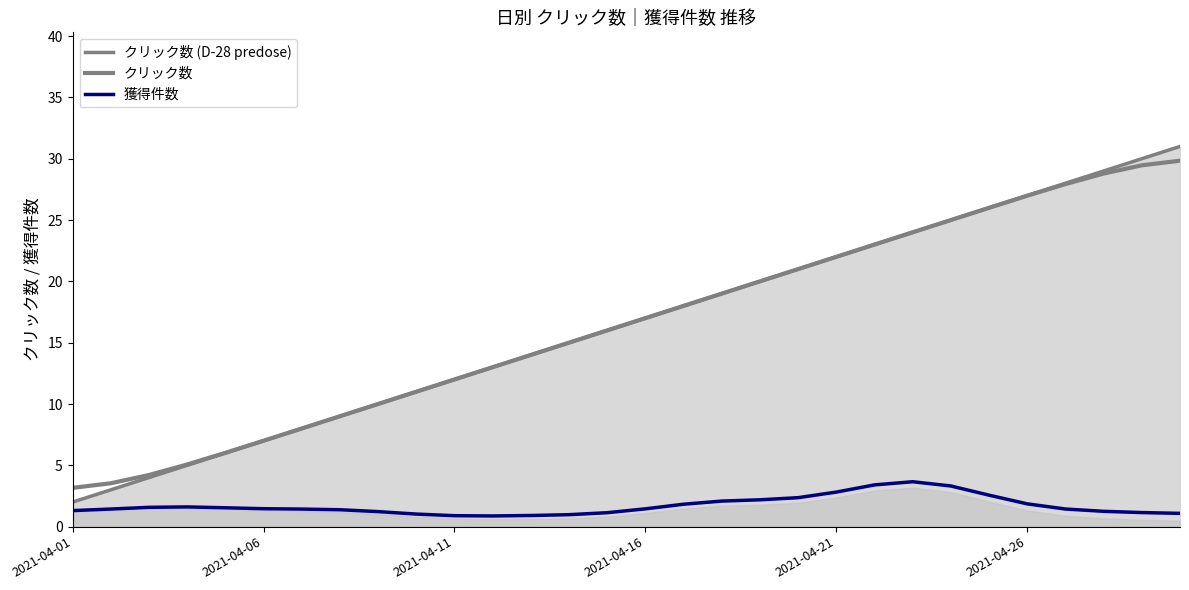

True or false: クリック数 (D-28 predose) and クリック数 intersect in this chart.

False